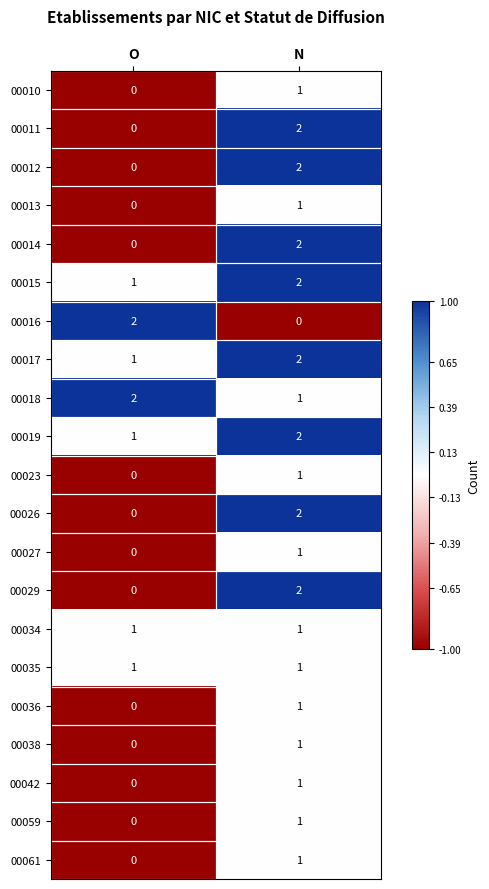

Rank the categories by 00013 value from lowest to highest.

O, N